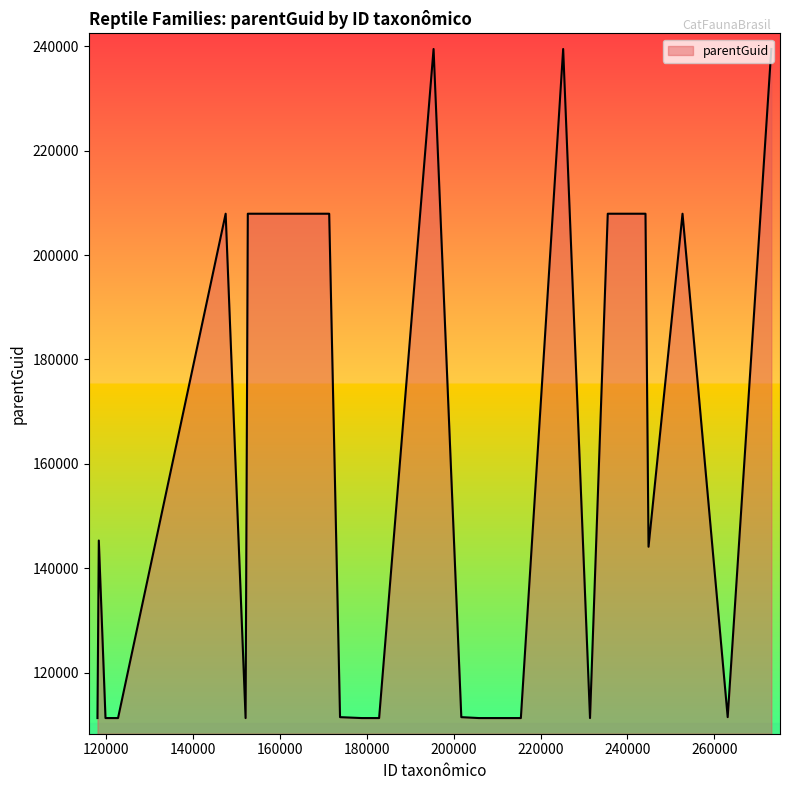

What is the minimum value shown in the chart?

111287